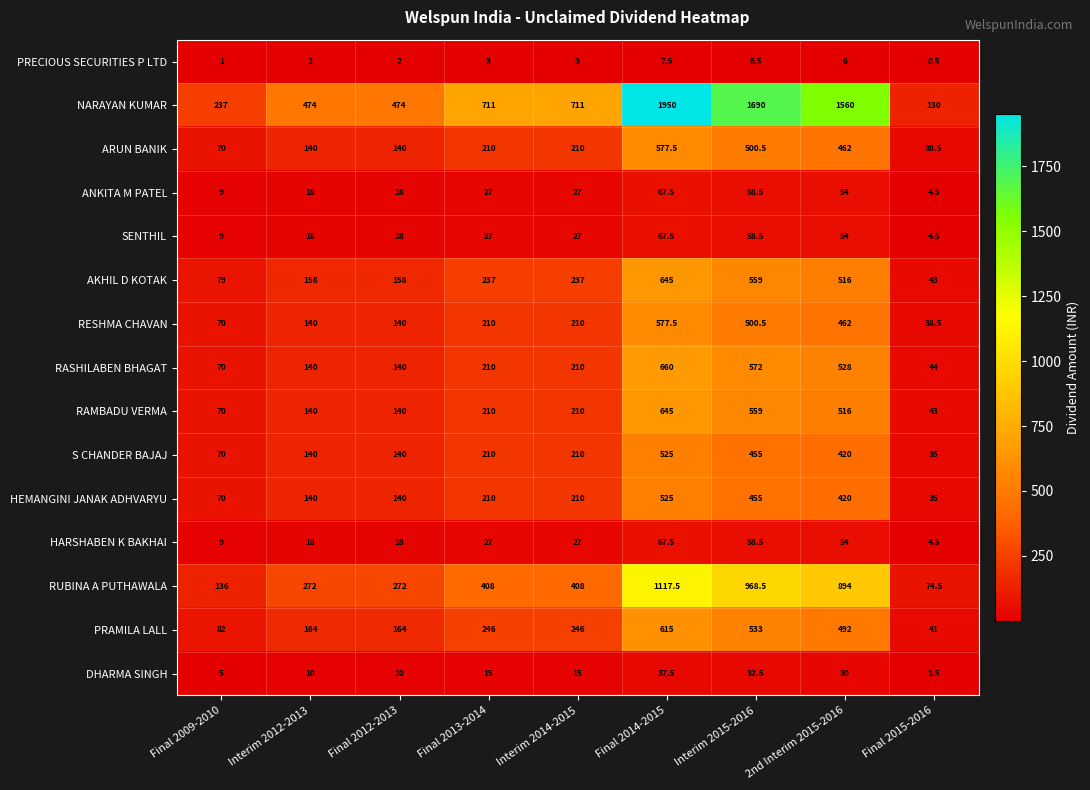

What is the difference between the second highest and minimum values in the AKHIL D KOTAK series?

516.0